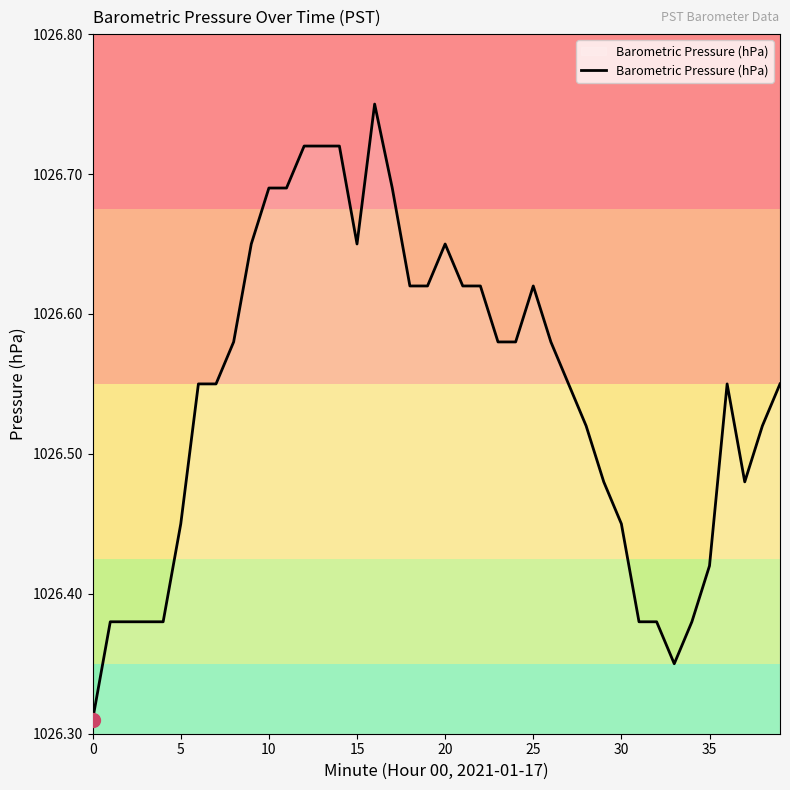

What is the difference between the maximum and minimum values?

0.4